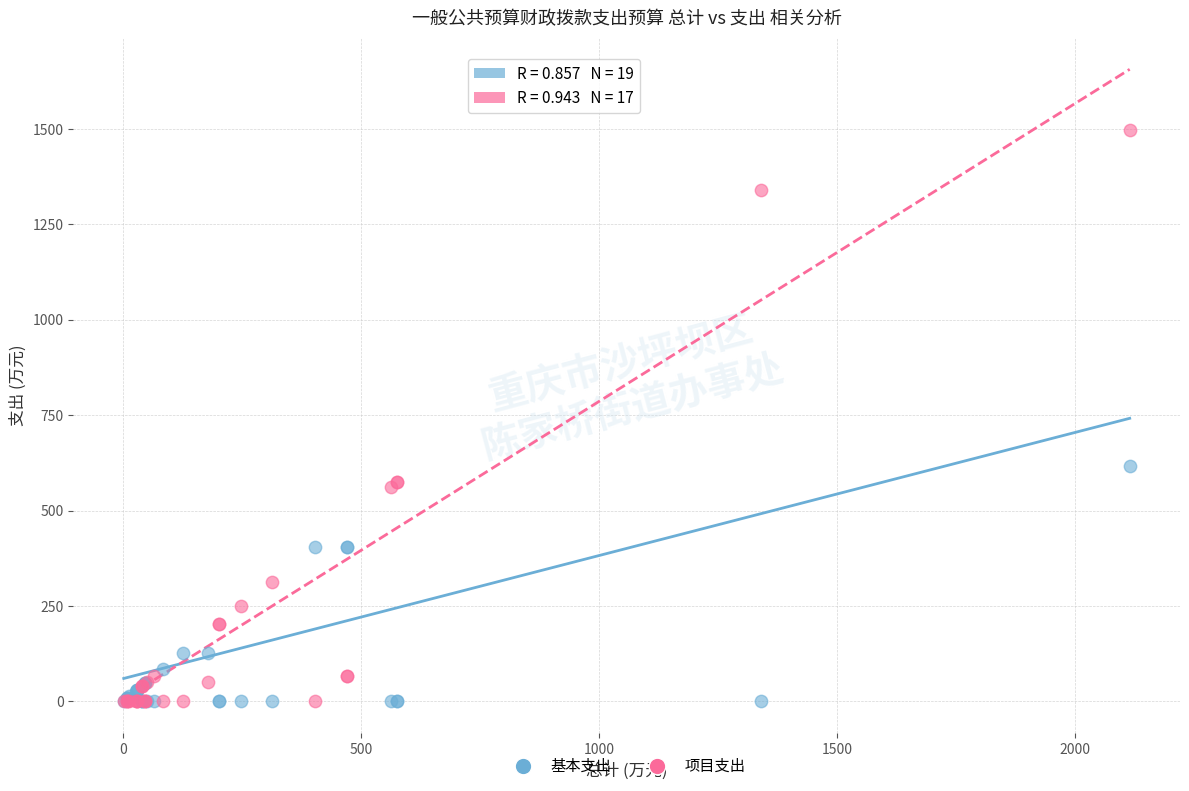

Which series has the widest spread of Y values?

项目支出